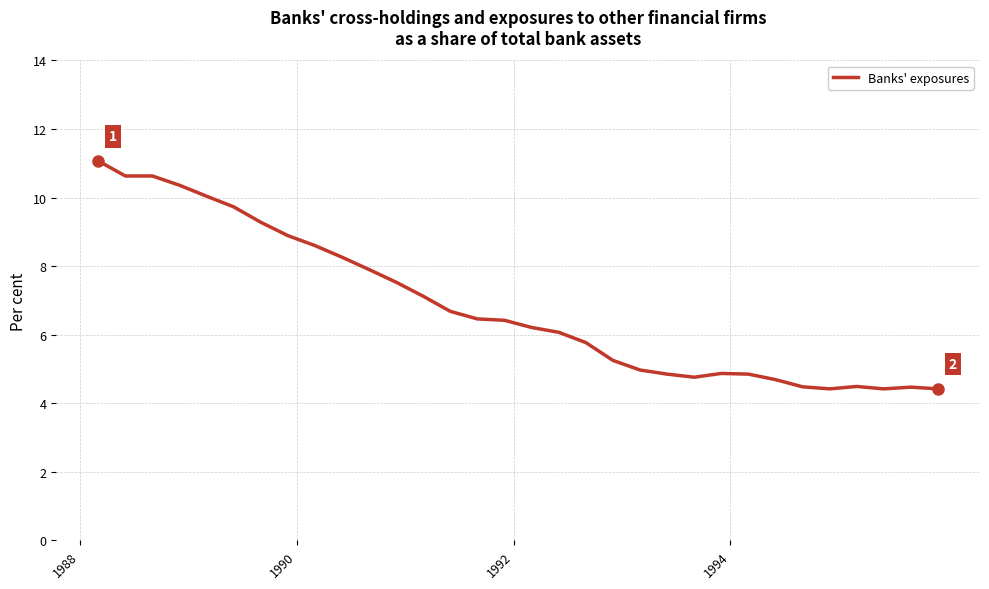

What is the minimum value shown in the chart?

4.4